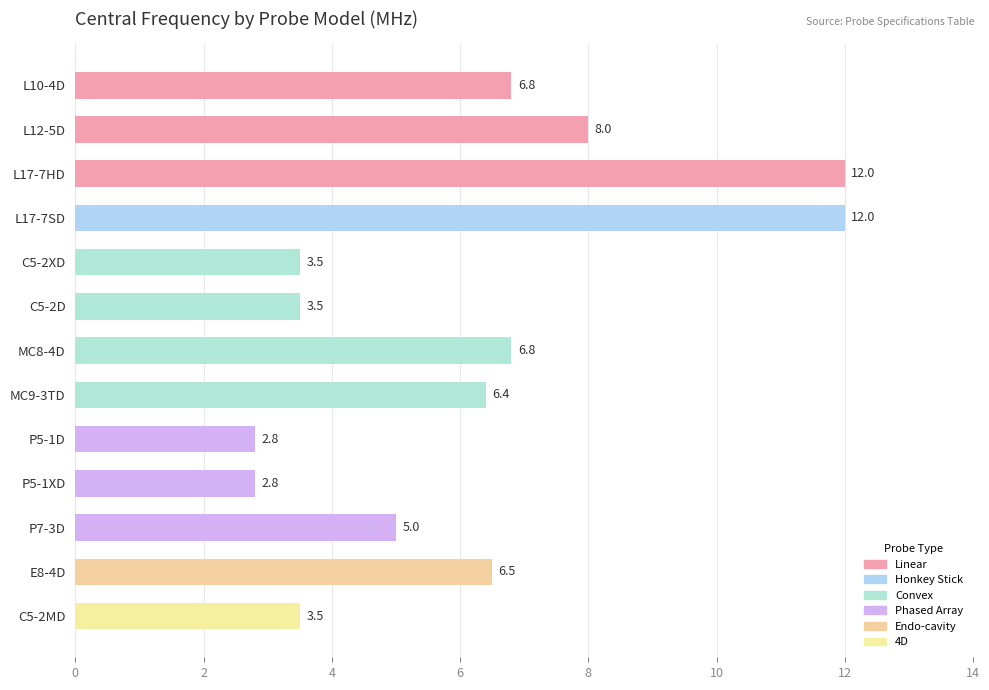

Reading top to bottom, transcribe all the data shown in this chart.

L10-4D=6.8	L12-5D=8.0	L17-7HD=12.0	L17-7SD=12.0	C5-2XD=3.5	C5-2D=3.5	MC8-4D=6.8	MC9-3TD=6.4	P5-1D=2.8	P5-1XD=2.8	P7-3D=5.0	E8-4D=6.5	C5-2MD=3.5